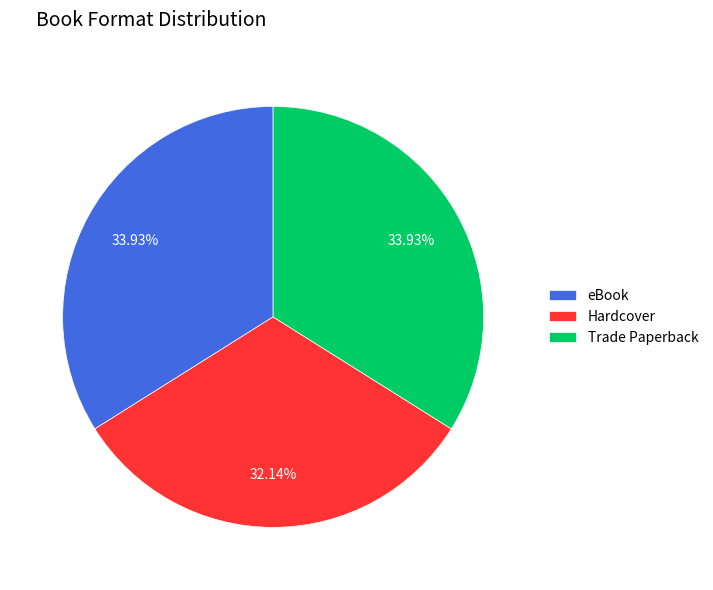

Count the number of slices in the pie.

3